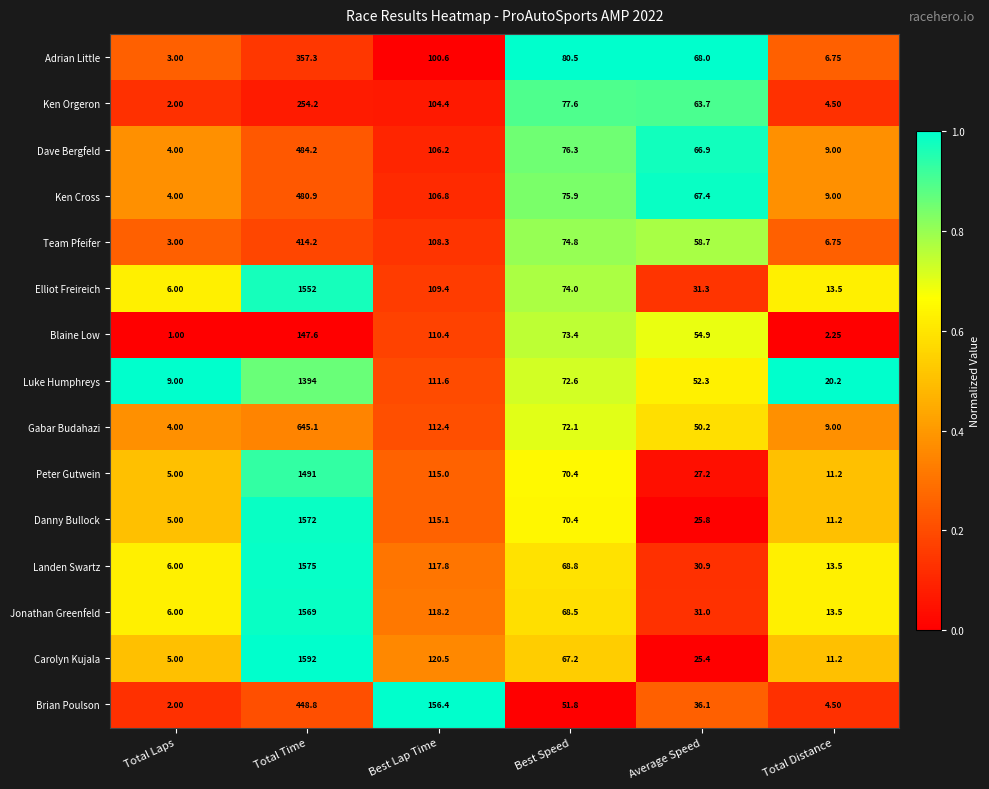

At which label is Ken Cross closest to 242?

Best Lap Time